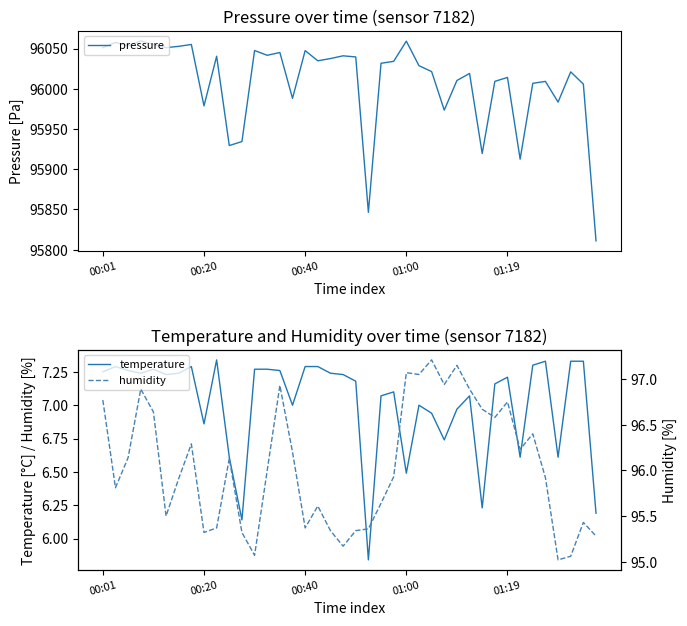

What value does the humidity series have at 36?

95.0